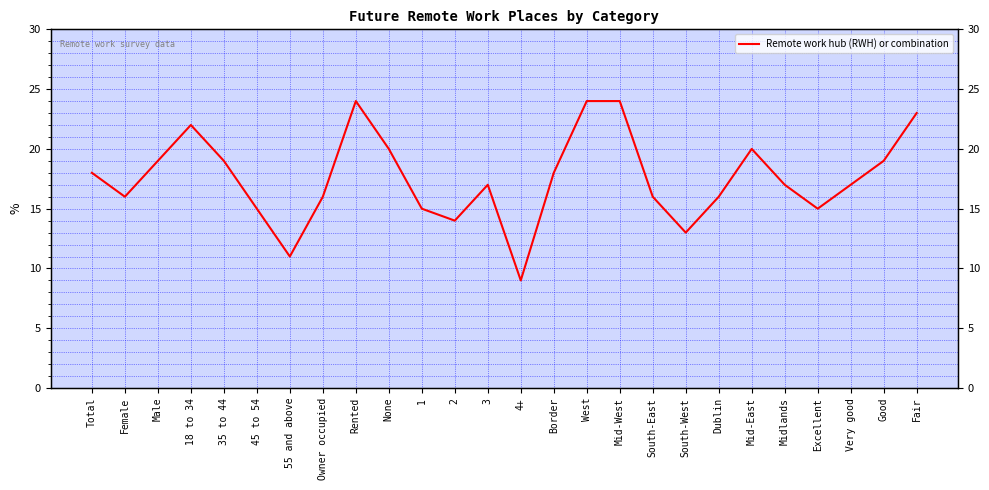

List the labels in order of value, largest first.

Rented, West, Mid-West, Fair, 18 to 34, None, Mid-East, Male, 35 to 44, Good, Total, Border, 3, Midlands, Very good, Female, Owner occupied, South-East, Dublin, 45 to 54, 1, Excellent, 2, South-West, 55 and above, 4+